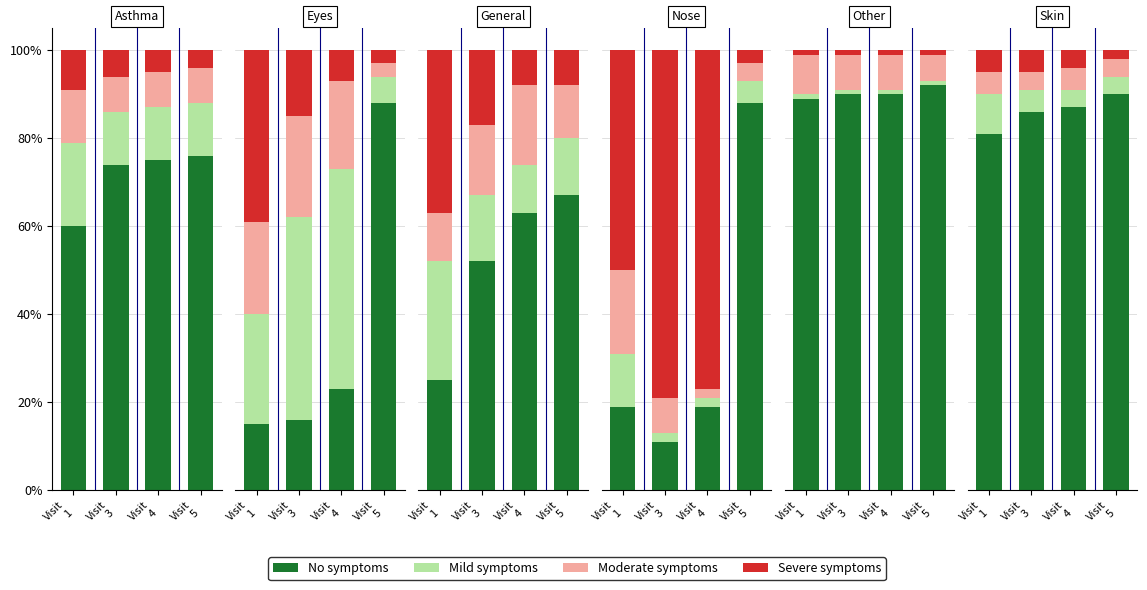

Which category has the highest value in the Moderate symptoms series?

Visit
1